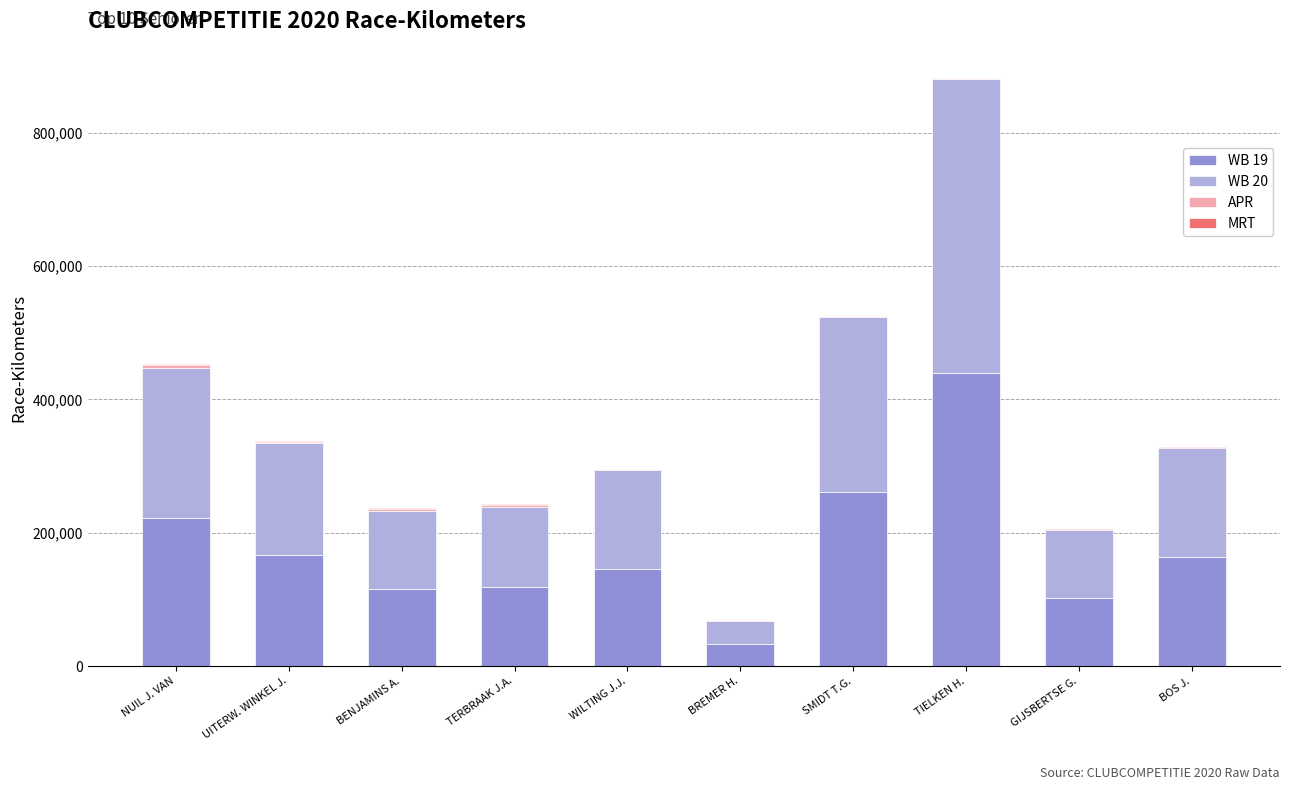

The WB 19 series shows 261053 at SMIDT T.G.. True or false?

True